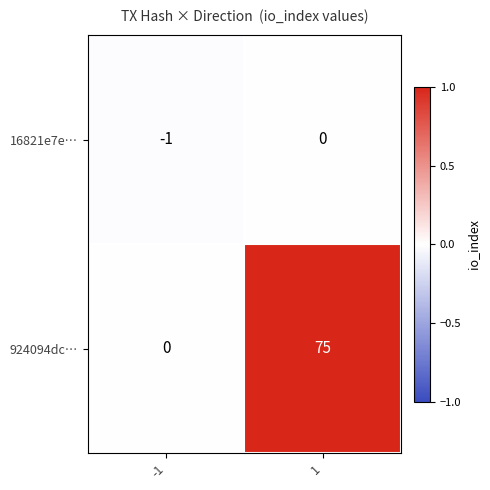

List the series in order of their overall mean, lowest first.

16821e7e…, 924094dc…